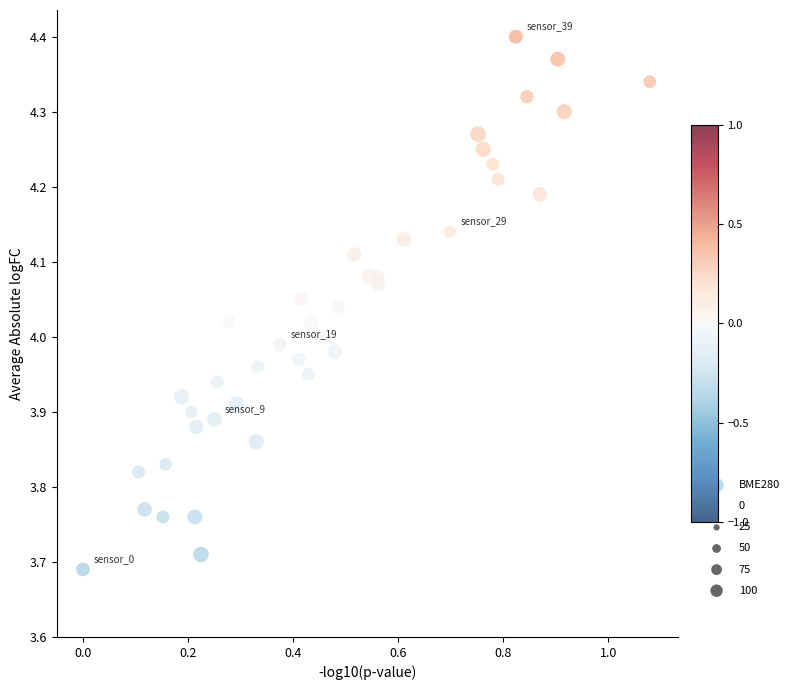

What is the range of Y values (max minus min)?

0.7